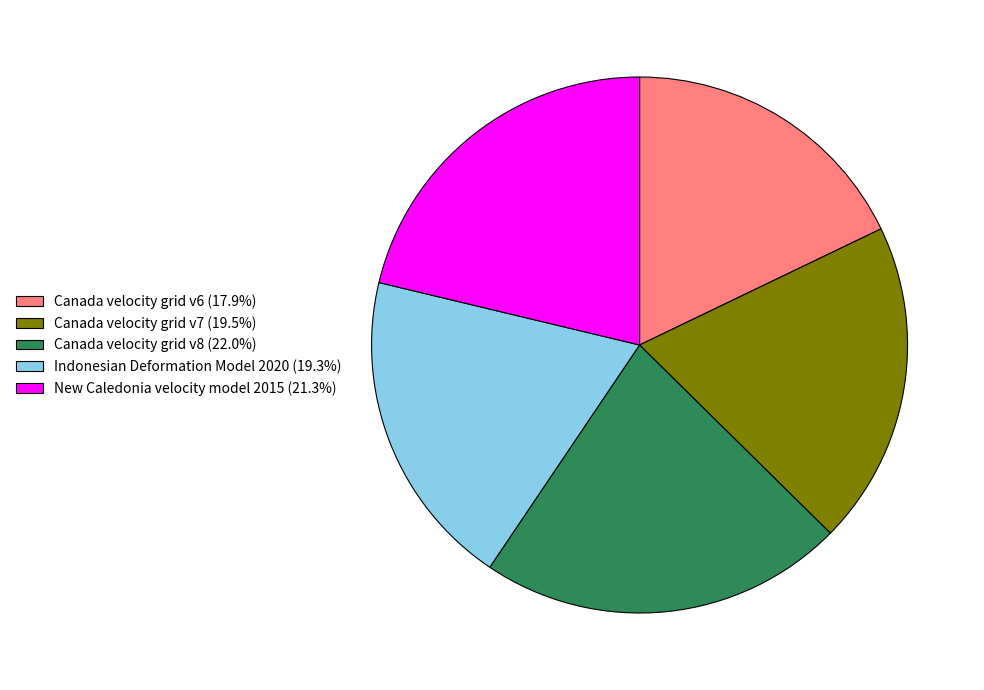

Is the sum of Canada velocity grid v6 (17.9%) and Canada velocity grid v7 (19.5%) greater than half?

No